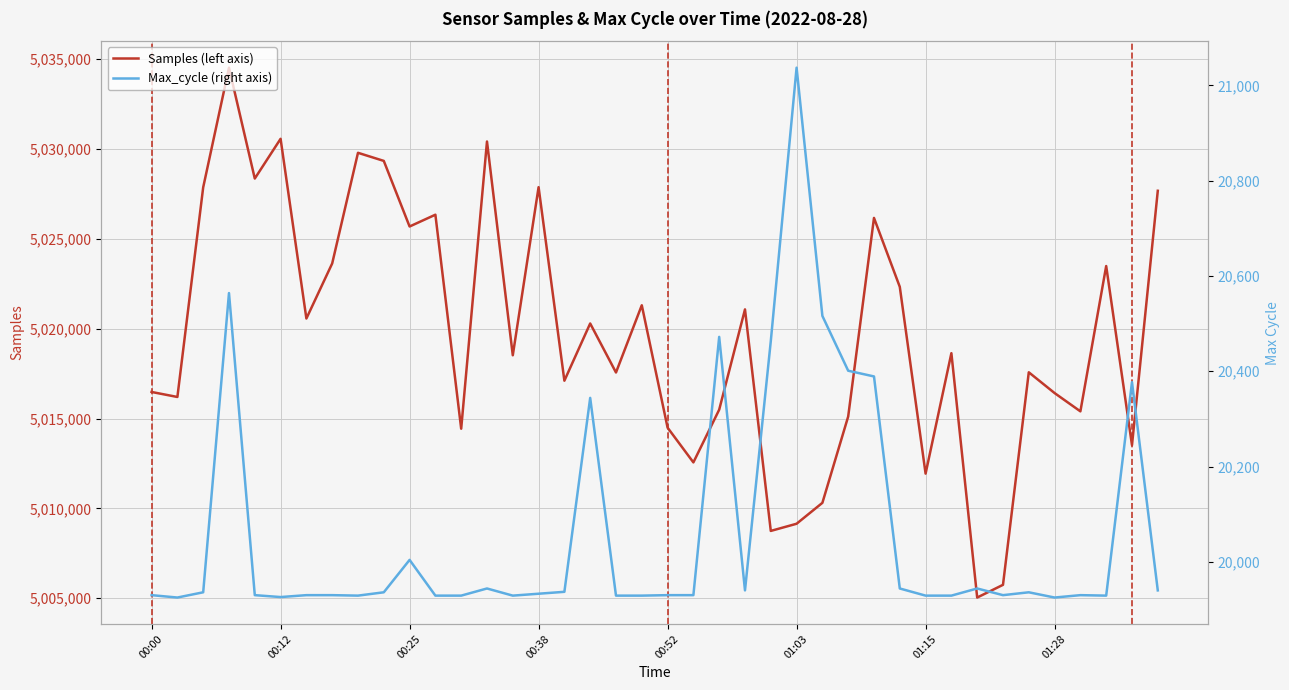

What is the average value of the Max_cycle (right axis) series?

20063